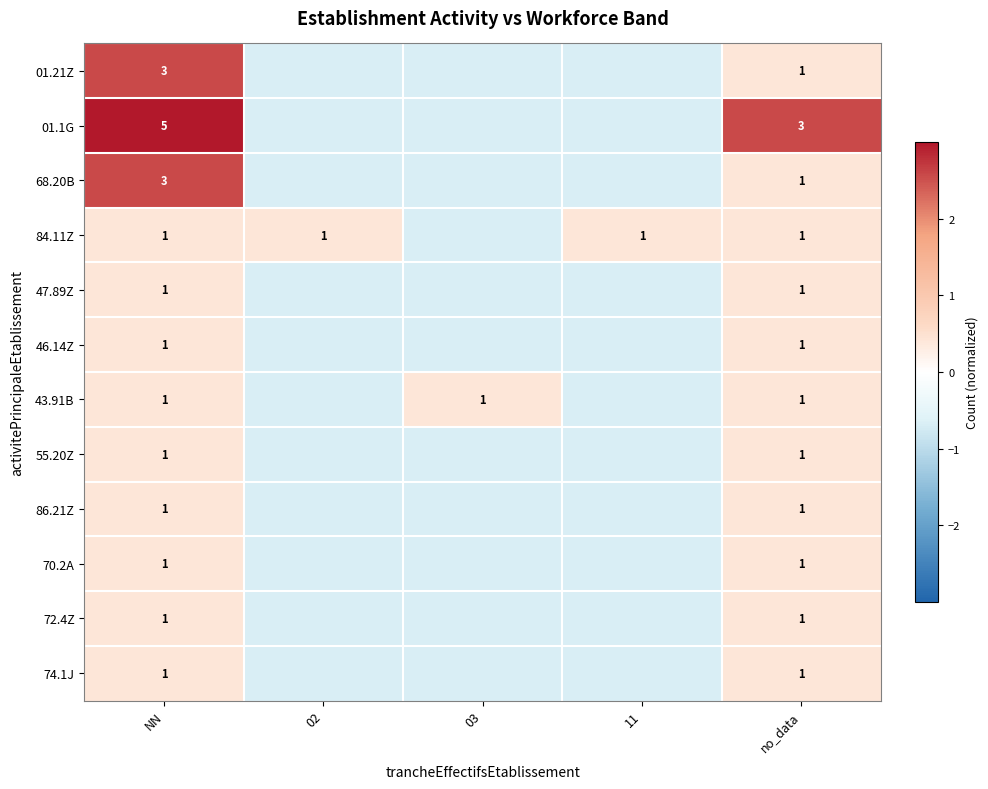

What is the spread (max minus min) of values at 02?

1.1